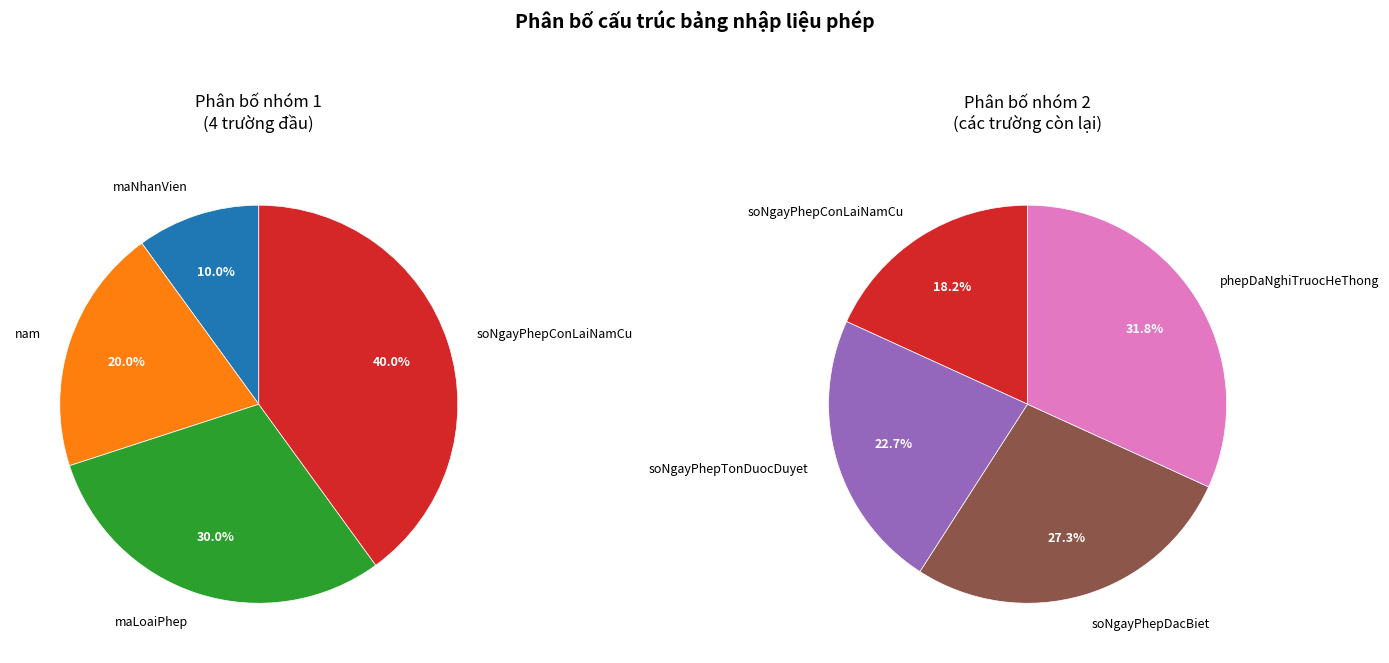

Rank the categories by value from highest to lowest.

phepDaNghiTruocHeThong, soNgayPhepDacBiet, soNgayPhepTonDuocDuyet, soNgayPhepConLaiNamCu, maLoaiPhep, nam, maNhanVien